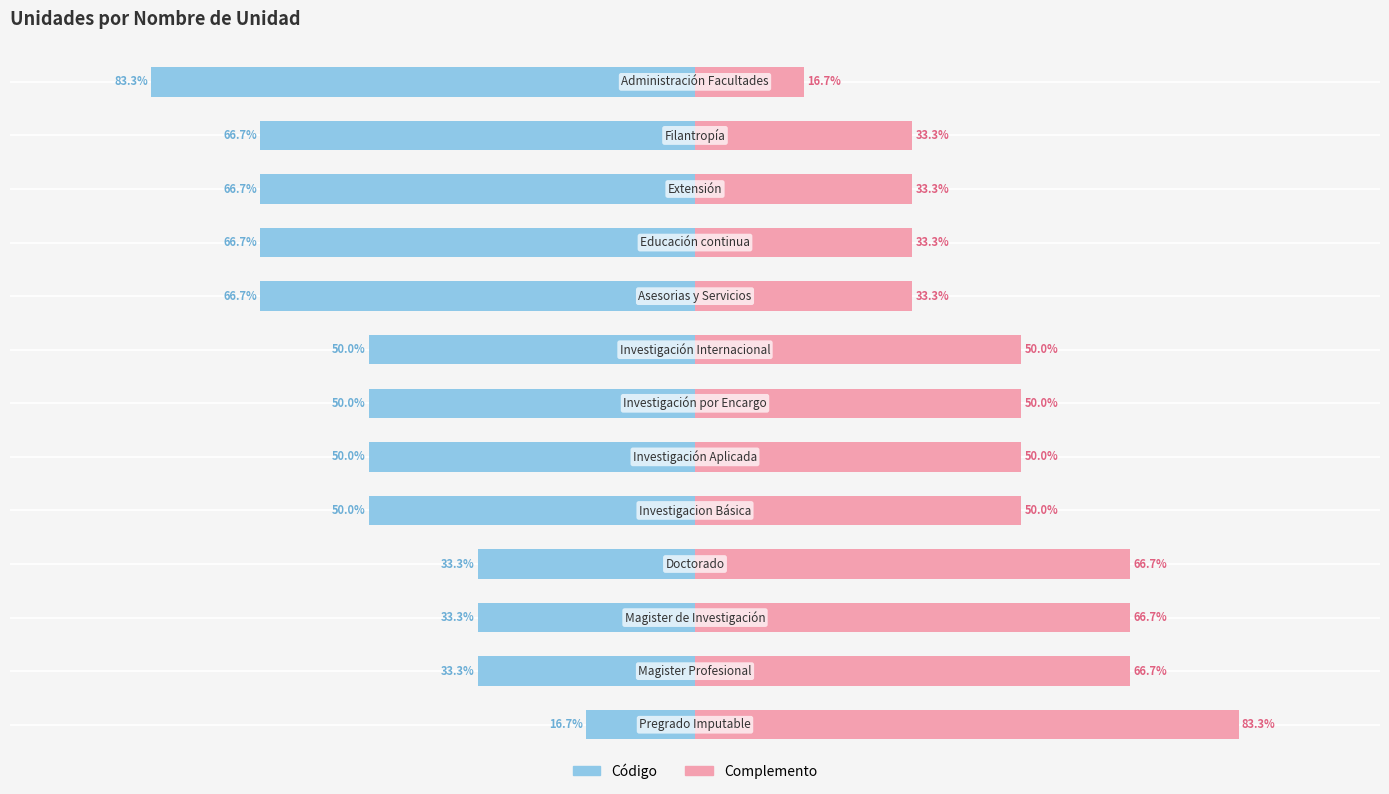

The Complemento series shows 44.3 at 10. True or false?

False